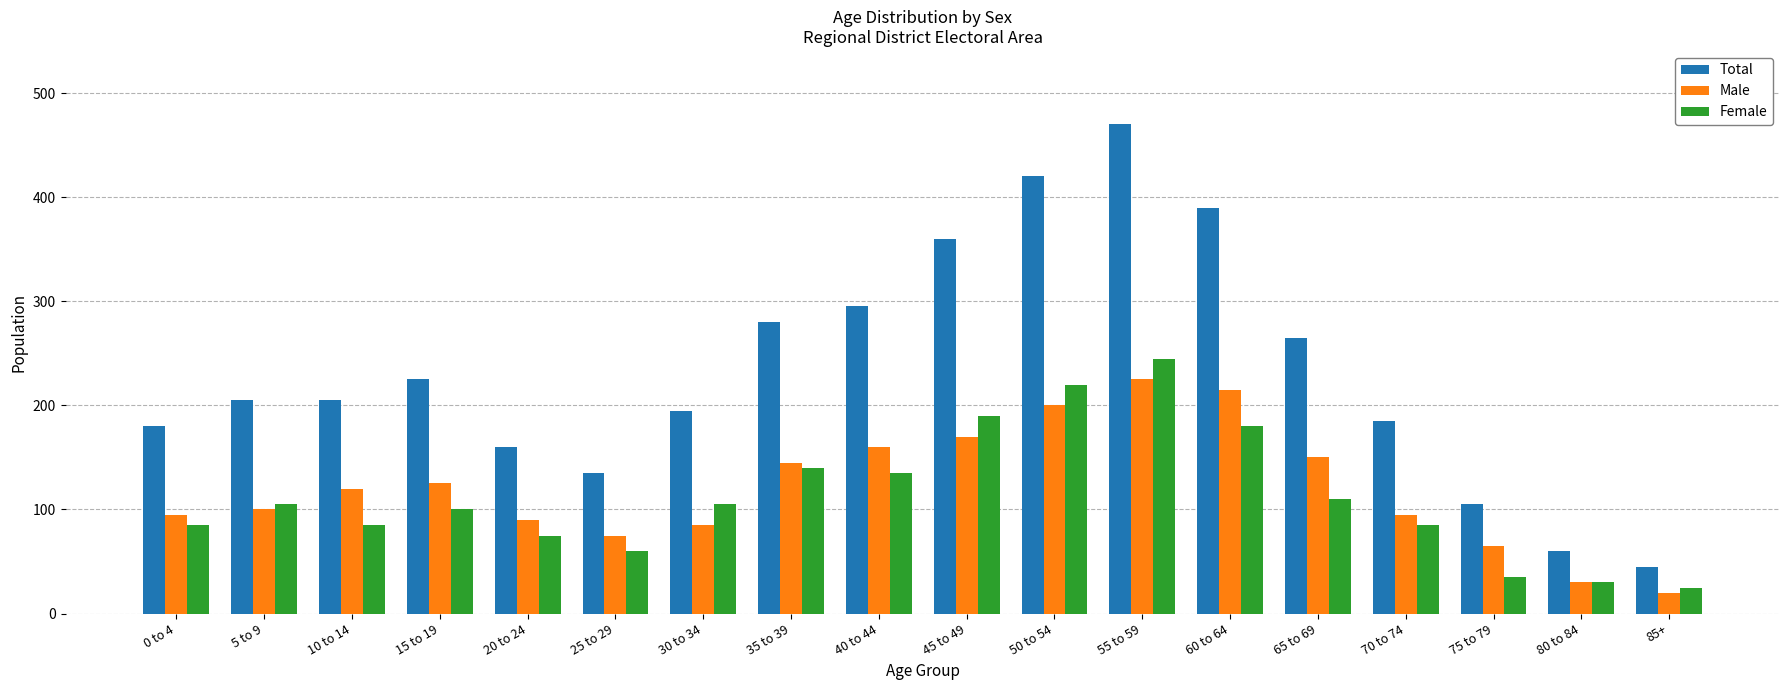

Which series changed the most between 25 to 29 and 45 to 49?

Total